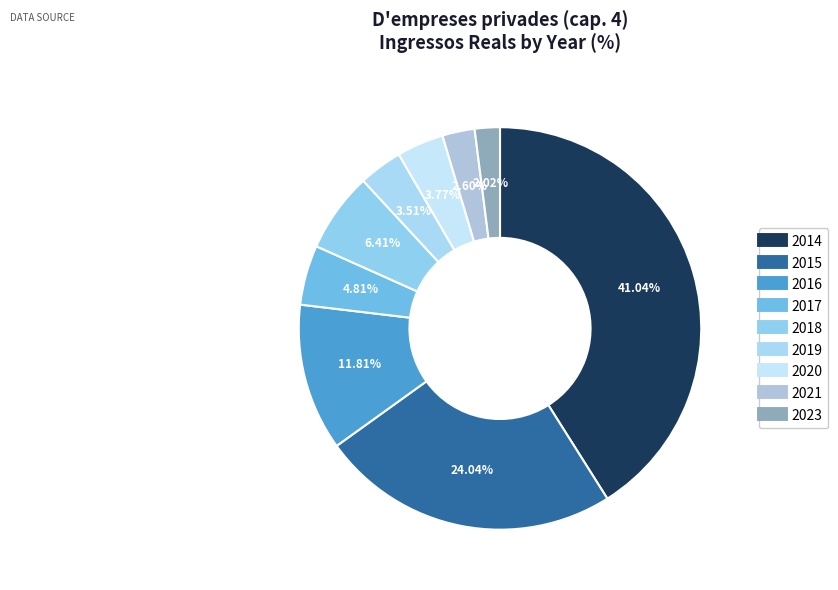

What percentage is the 2015 slice, to the nearest percent?

24%